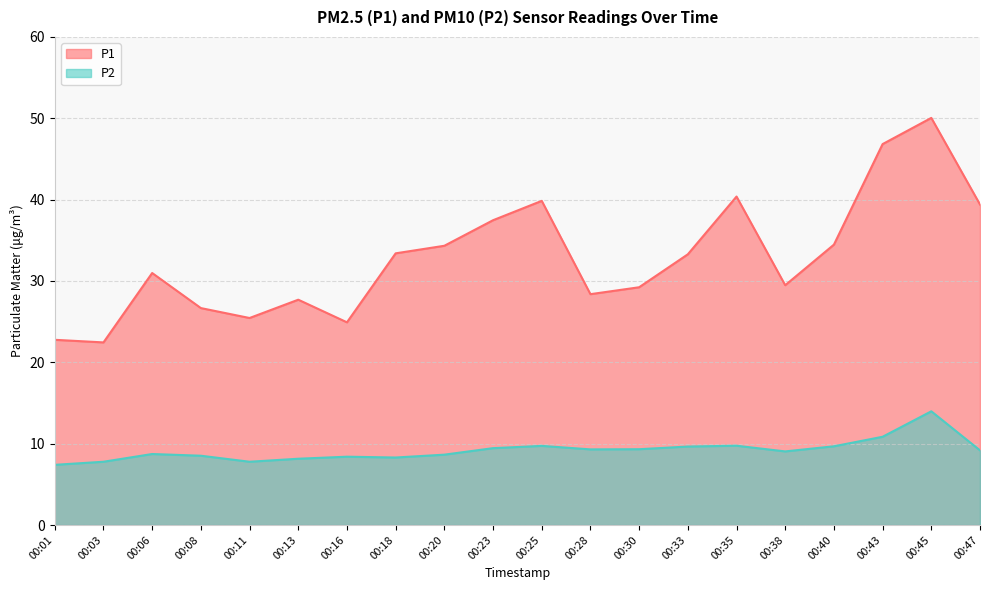

What is the maximum value for P1?

50.0